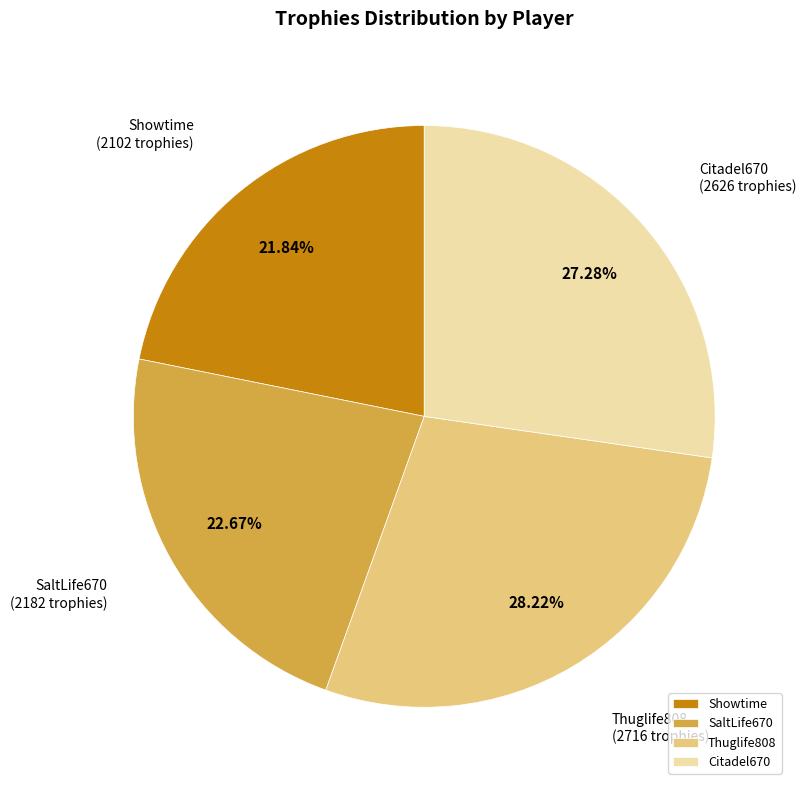

Which category has the biggest portion of the pie?

Thuglife808